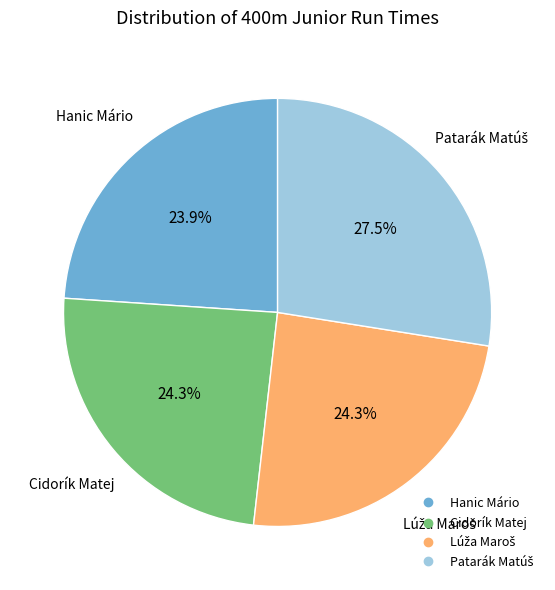

Does Cidorík Matej account for over 50% of the chart?

No